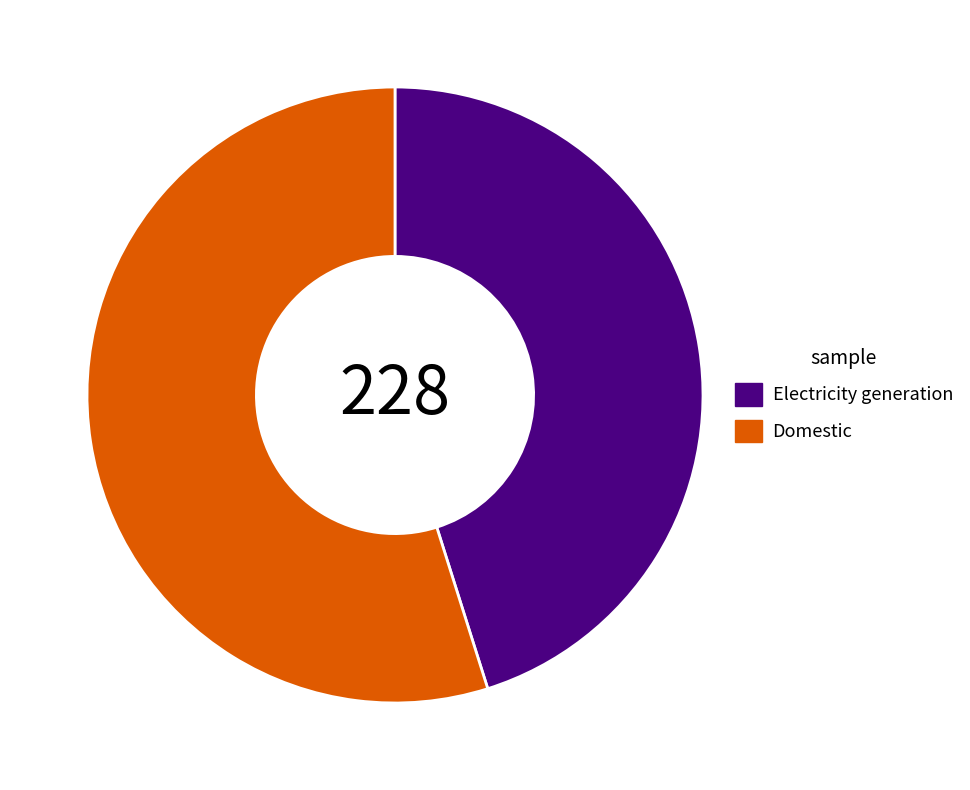

Between Electricity generation and Domestic, which is larger?

Domestic